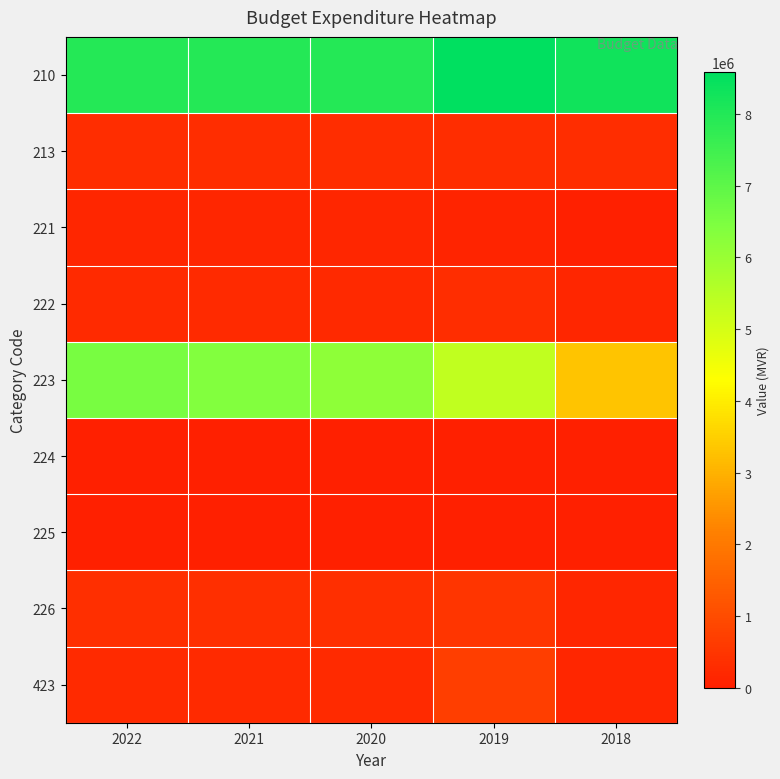

Reading right to left, transcribe all the data shown in this chart.

210: 2018=8311037	2019=8586423	2020=7970122	2021=7970122	2022=7970122
213: 2018=313770	2019=321771	2020=325965	2021=325965	2022=325965
221: 2018=0	2019=104800	2020=140000	2021=144200	2022=148526
222: 2018=144118	2019=312583	2020=230000	2021=236900	2022=244009
223: 2018=3291410	2019=5333682	2020=6188000	2021=6373640	2022=6564851
224: 2018=12285	2019=21000	2020=10000	2021=10300	2022=10609
225: 2018=11731	2019=26844	2020=20000	2021=20600	2022=21218
226: 2018=144967	2019=492068	2020=340000	2021=350200	2022=360706
423: 2018=151728	2019=680752	2020=235000	2021=242050	2022=249313